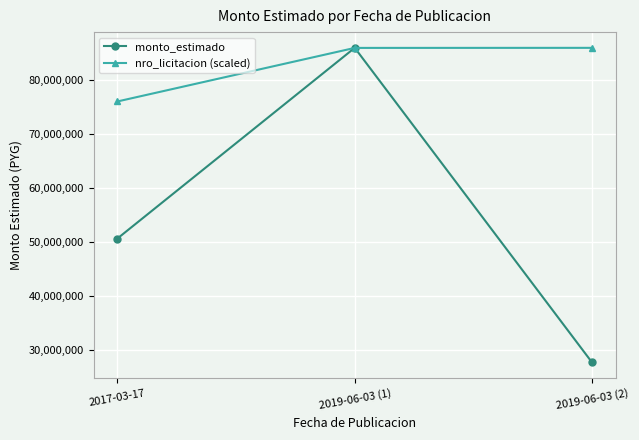

What is the spread (max minus min) of values at 2017-03-17?

25405658.5